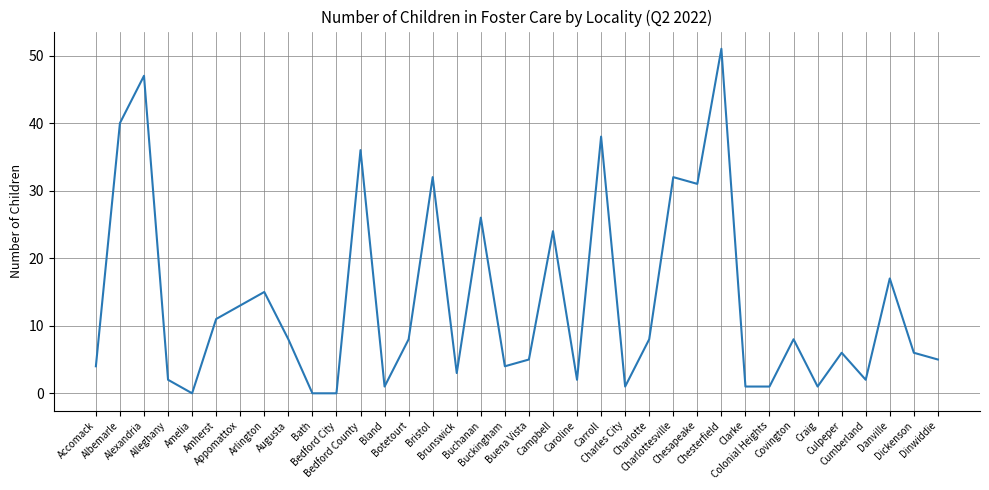

What is the difference between the values at Amherst and Carroll?

27